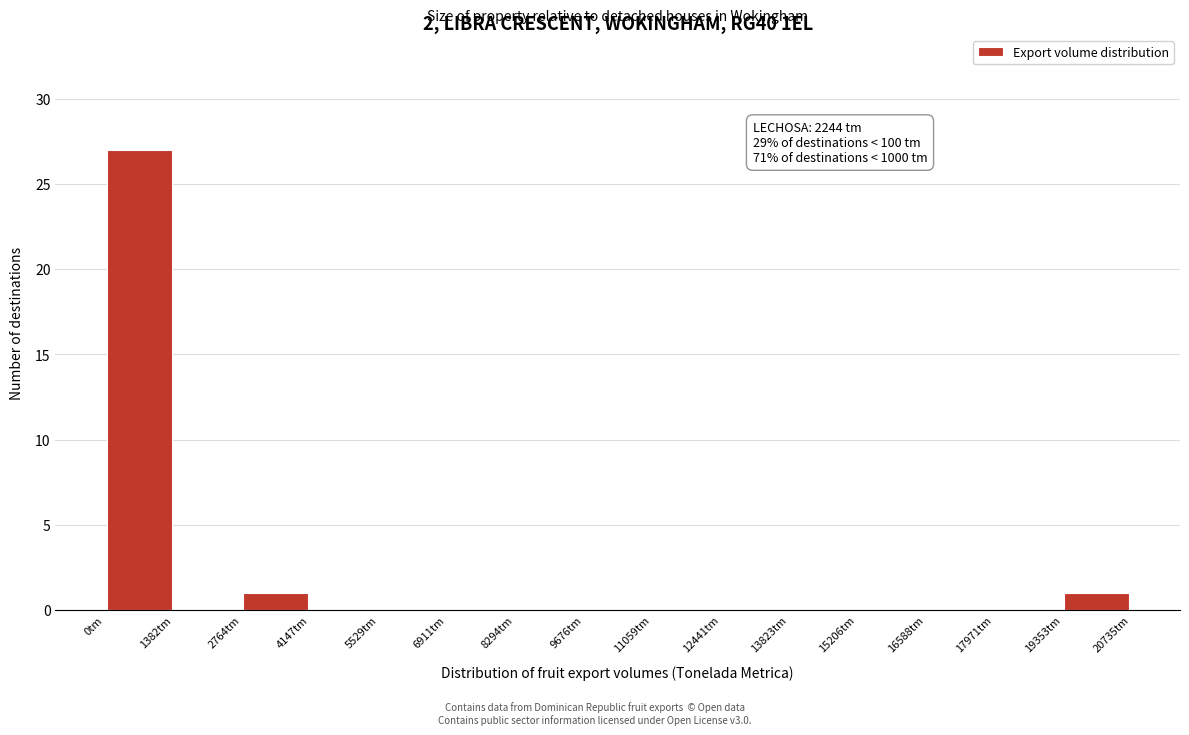

Which range on the x-axis has the tallest bar?

0 to 1400